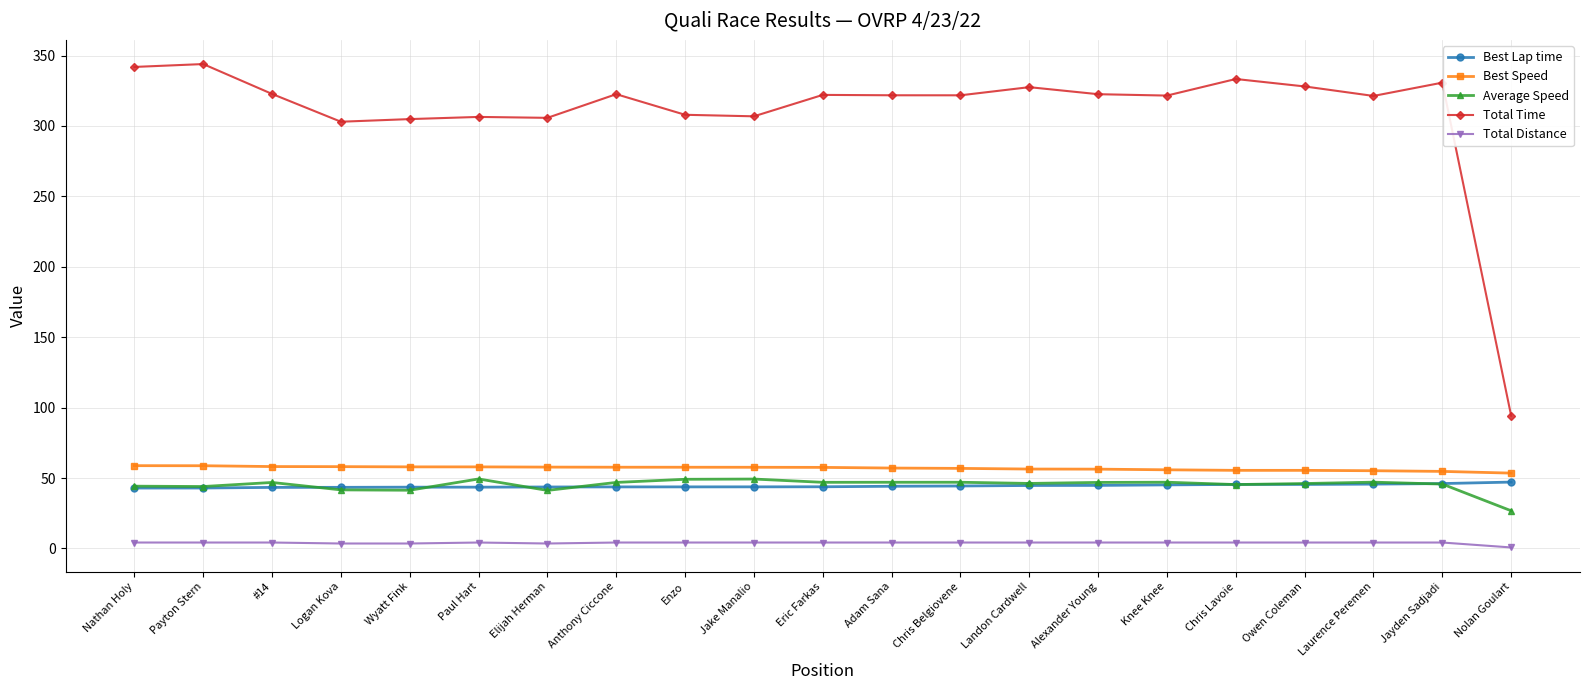

Which series has the largest total across all categories?

Total Time